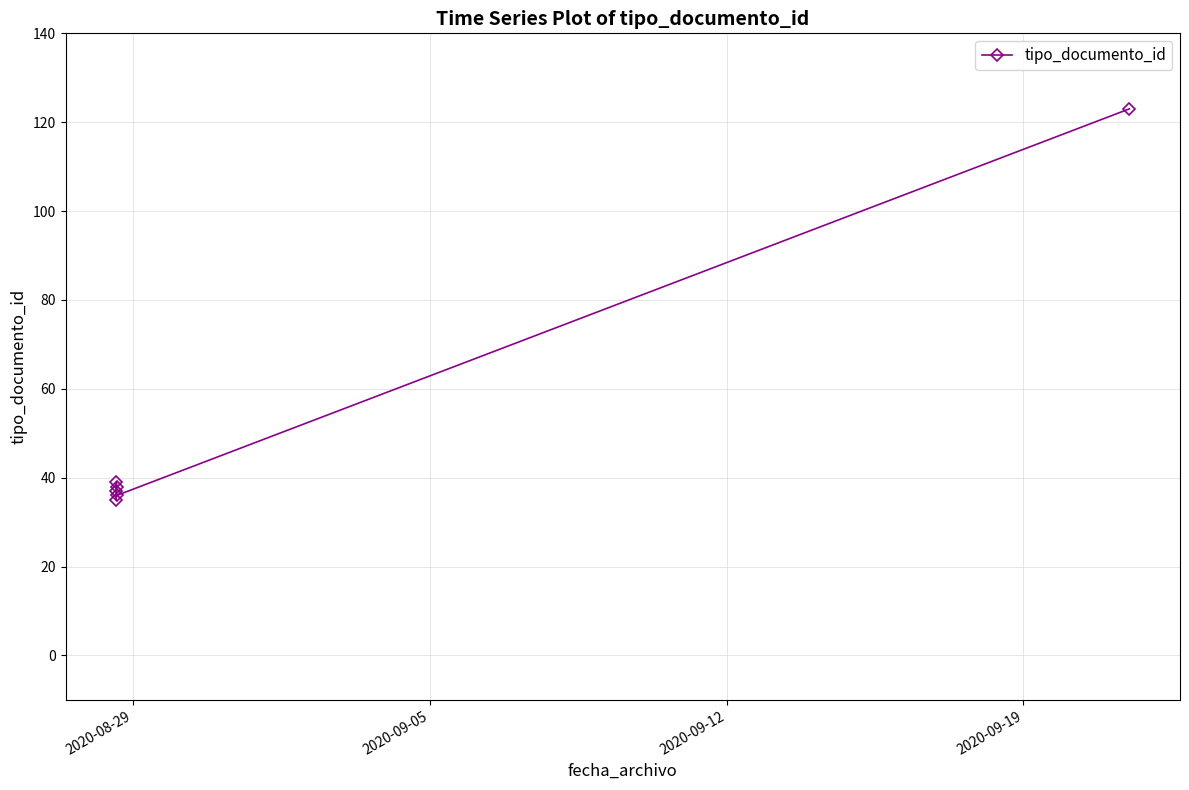

What is the value of the 4th point from the left?

38